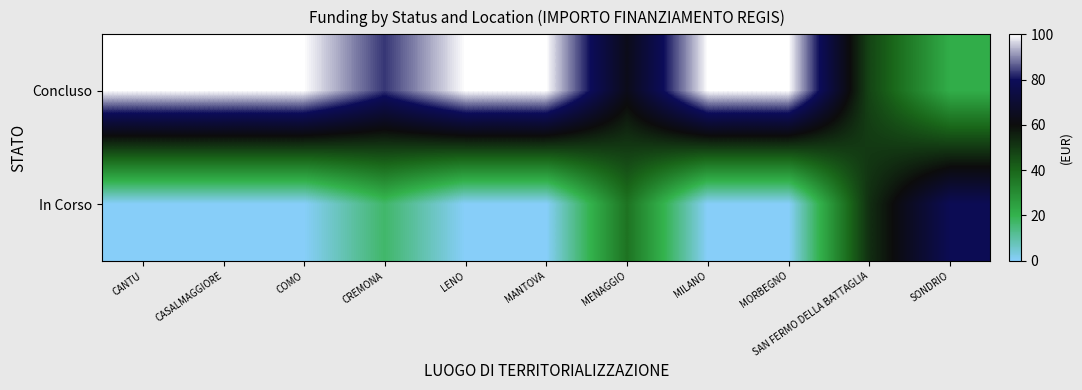

Between SAN FERMO DELLA BATTAGLIA and CREMONA, which is larger?

CREMONA